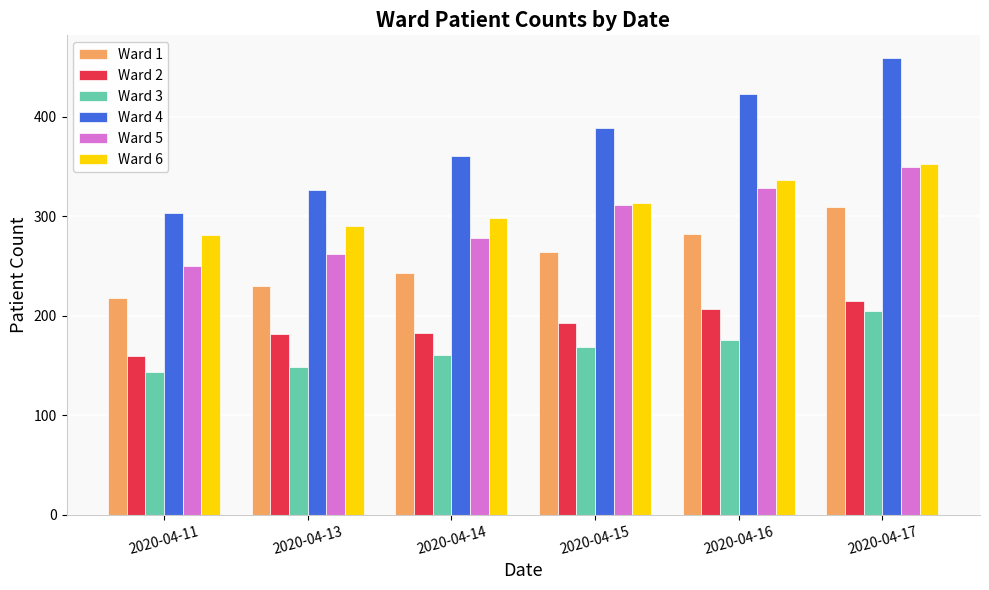

What is the approximate value of Ward 6 at 2020-04-11, to the nearest 5?

280